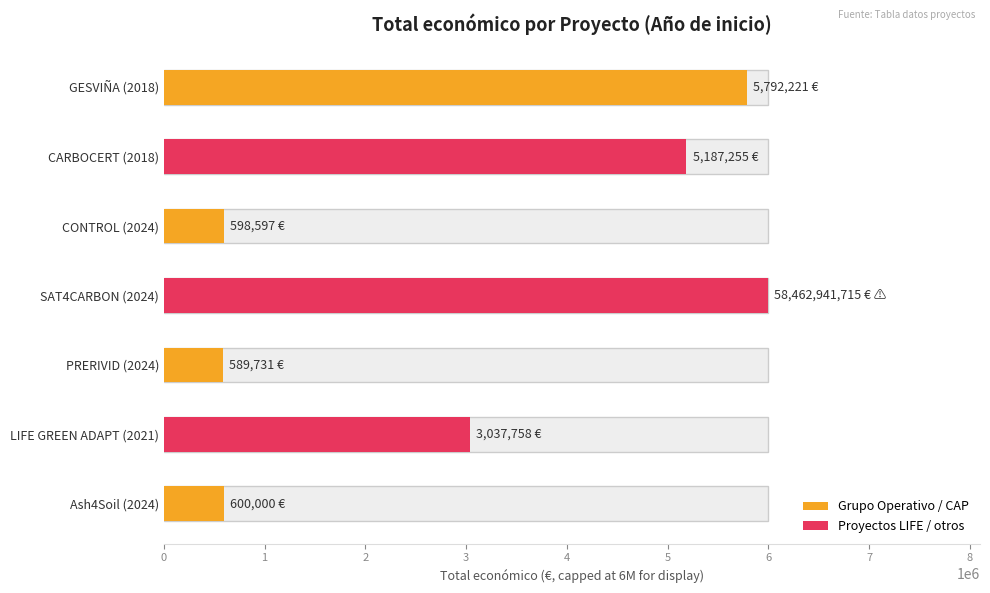

The chart shows a value of 600000 at Ash4Soil (2024). True or false?

True